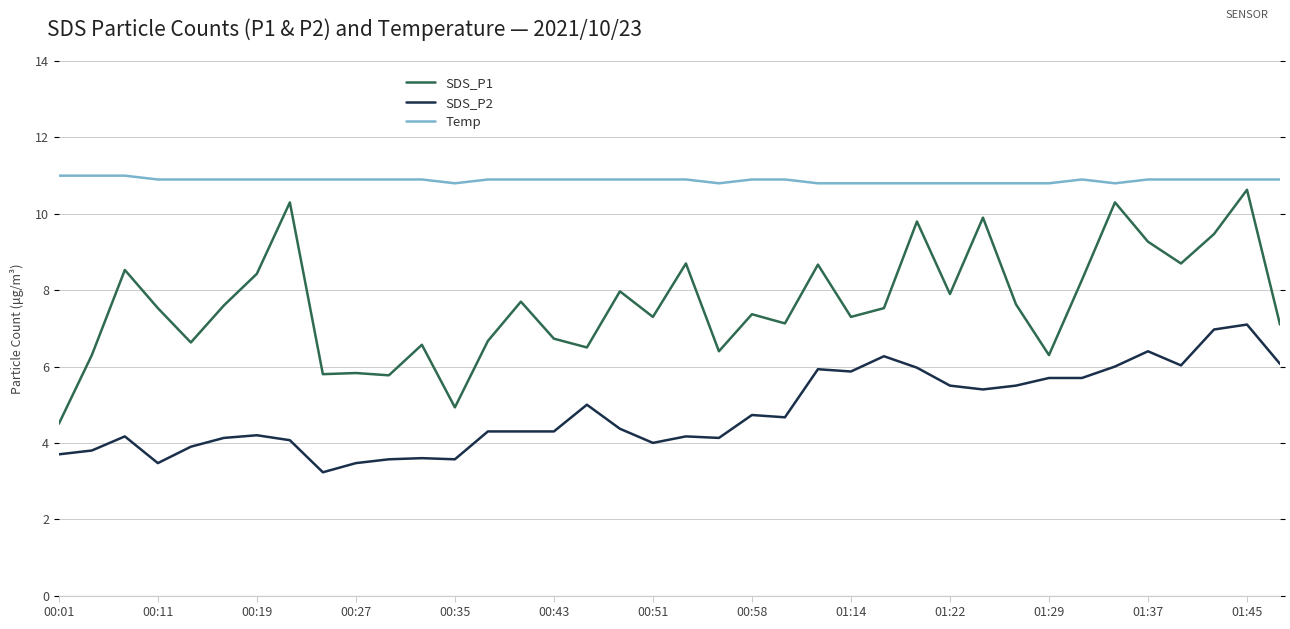

What is the maximum value for SDS_P2?

7.1